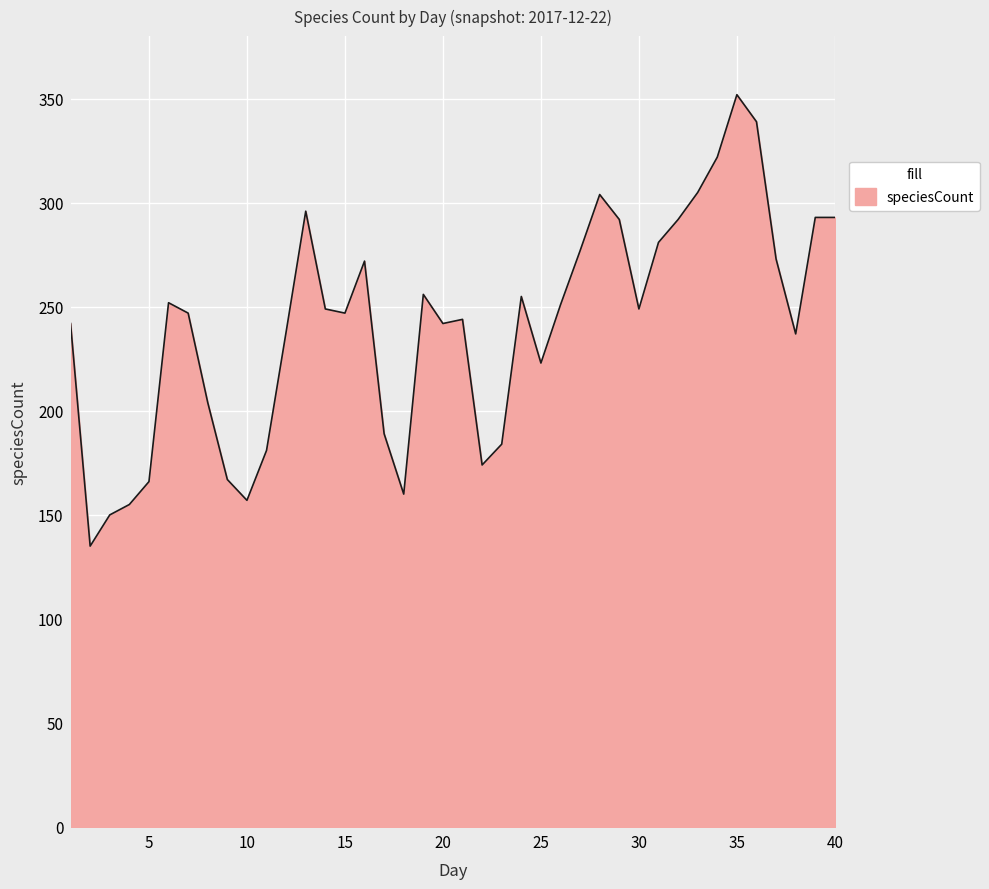

What is the difference between the maximum and minimum values?

217